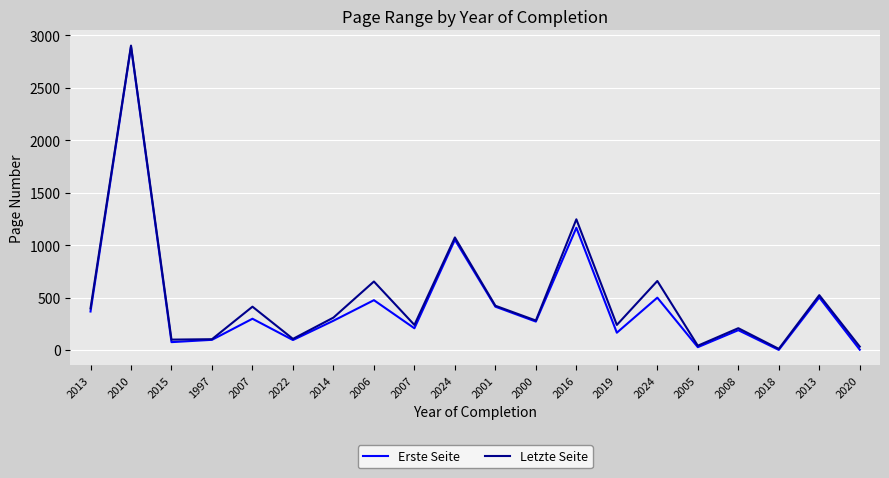

Does the chart have visible grid lines?

Yes